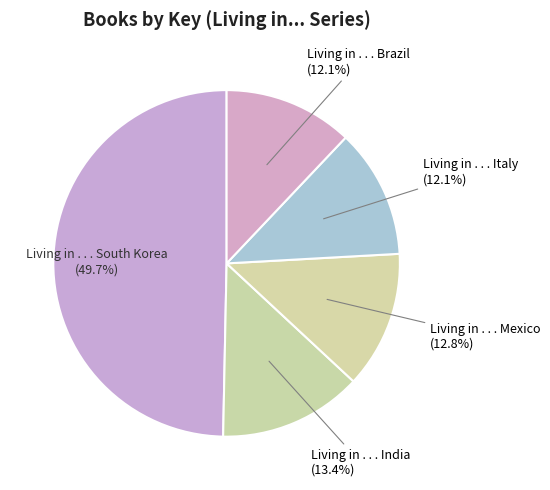

Which category has the biggest portion of the pie?

Living in . . . South Korea